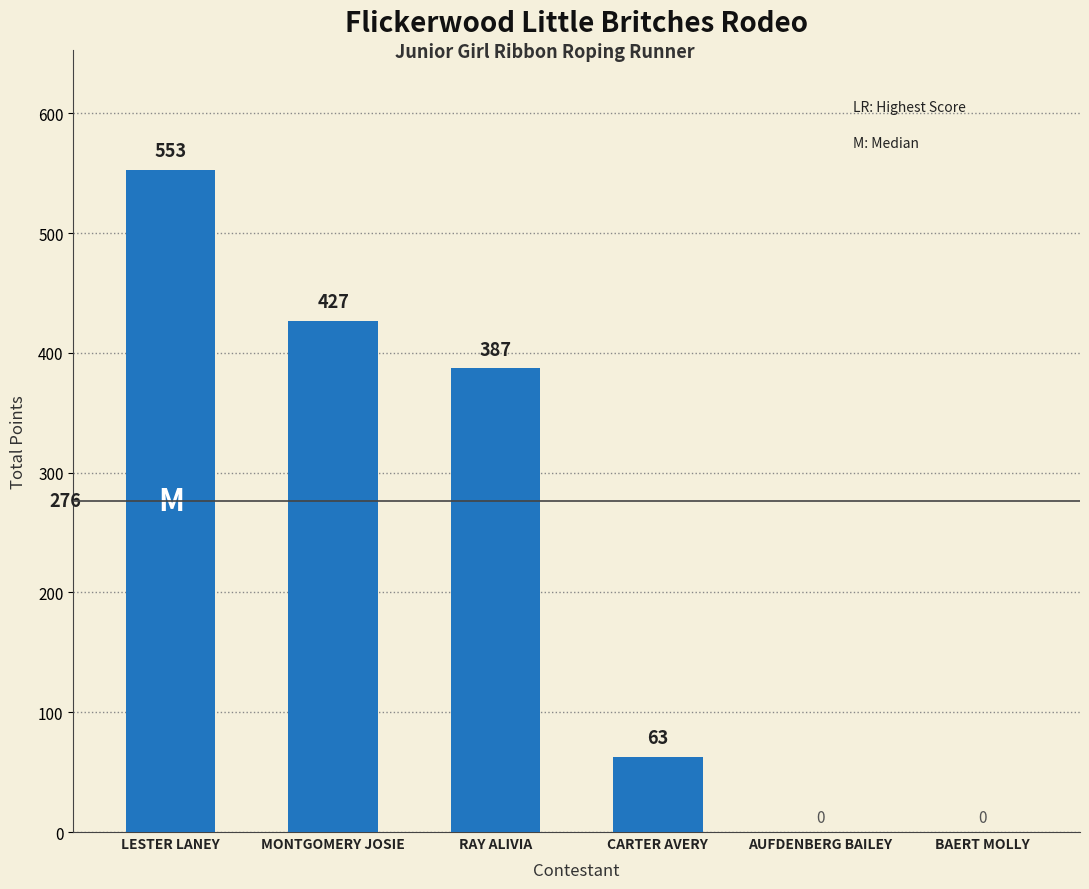

Which has a higher value, RAY ALIVIA or MONTGOMERY JOSIE?

MONTGOMERY JOSIE